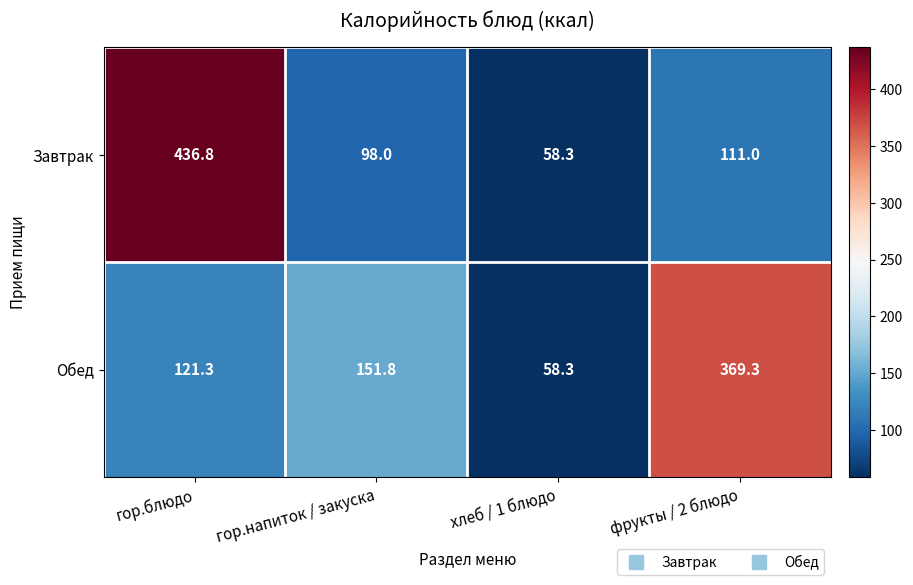

How many series are shown in this chart?

2